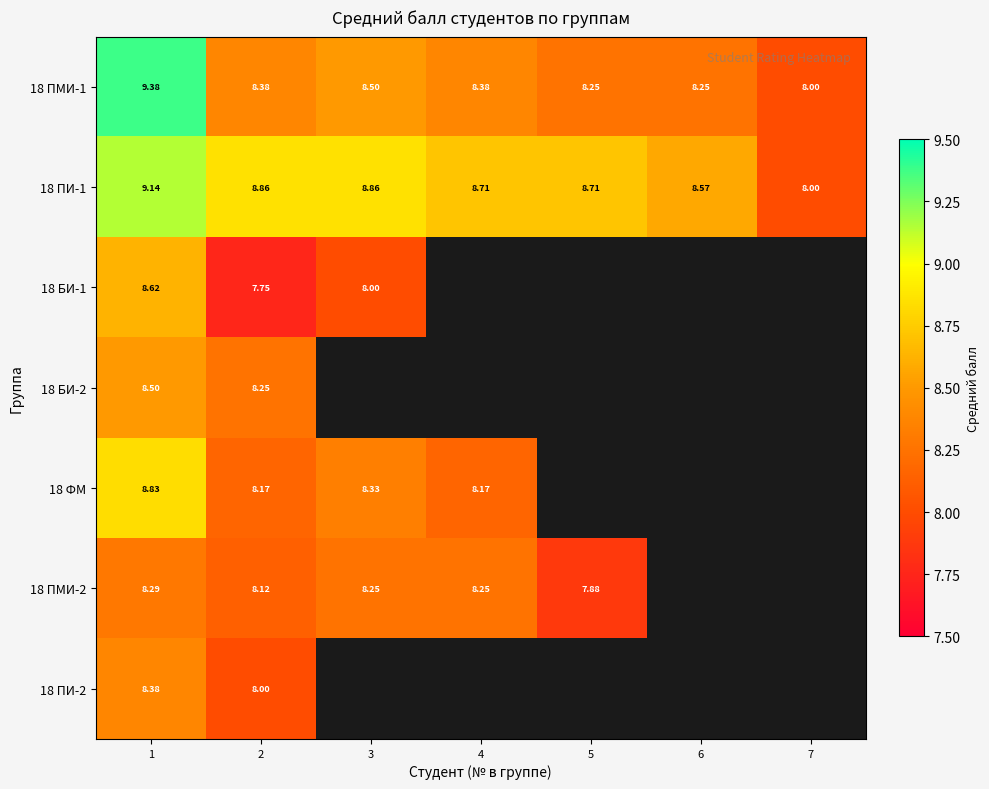

Is it true that 18 ПМИ-1 equals 8.0 at 7?

True